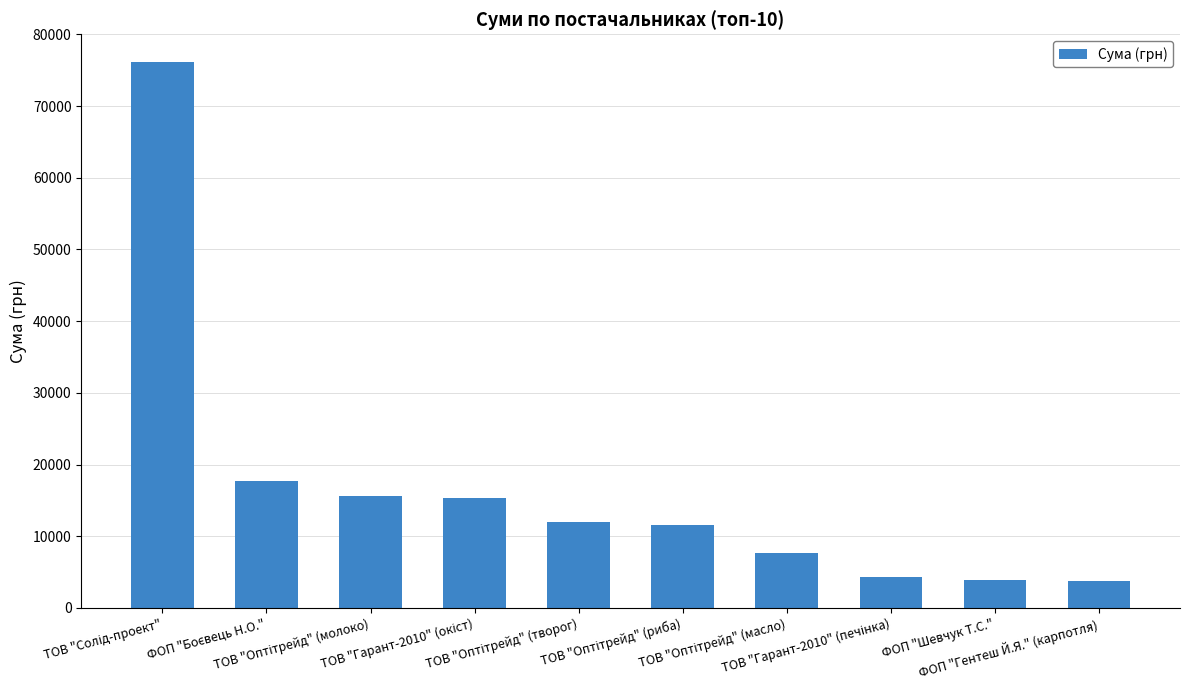

What is the greatest value displayed?

76202.7